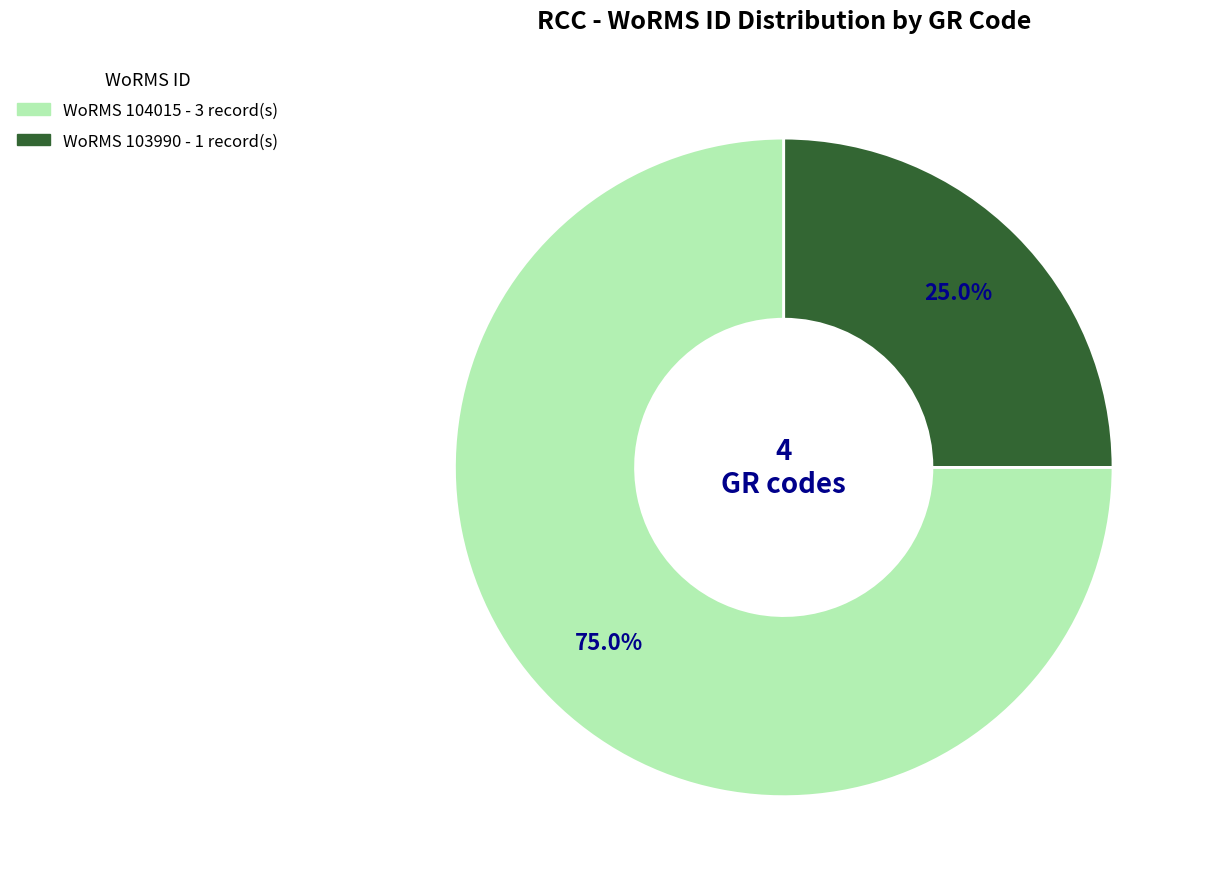

How many segments does this pie chart have?

2